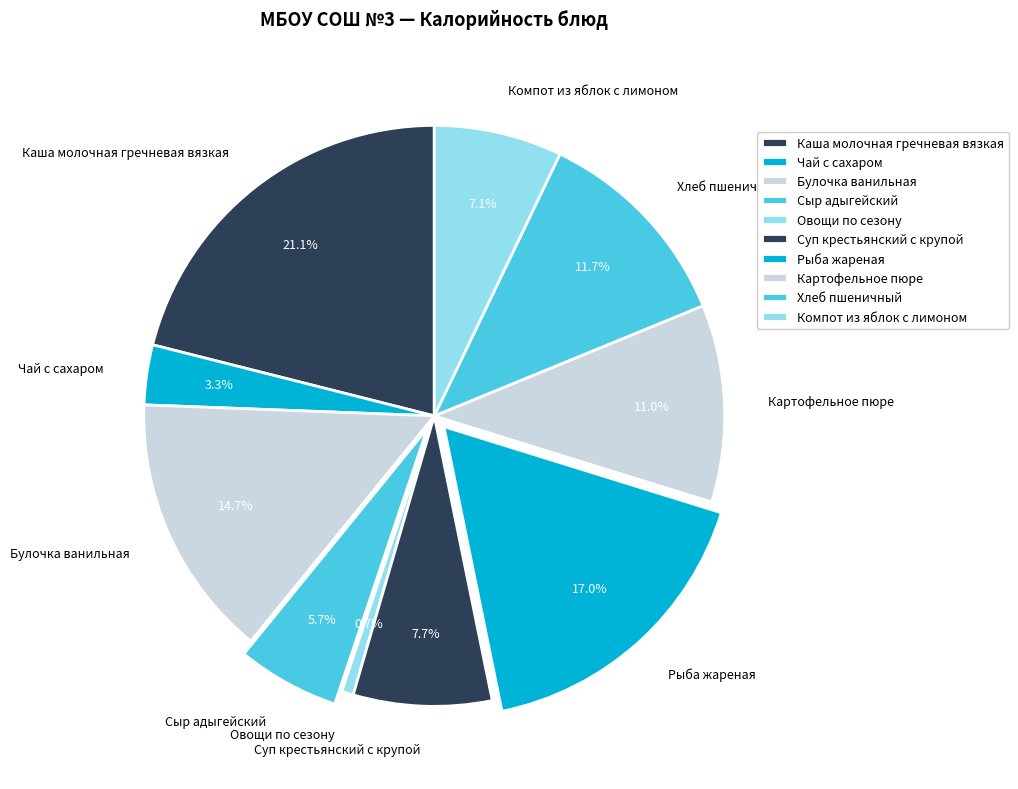

The Рыба жареная slice represents 31% of the pie. True or false?

False